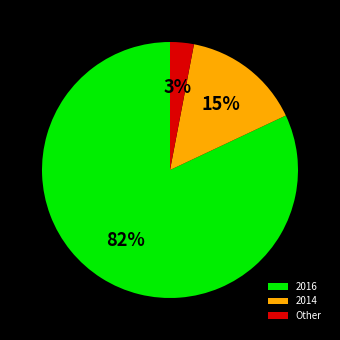

To the nearest percent, what portion does 2016 represent?

82%